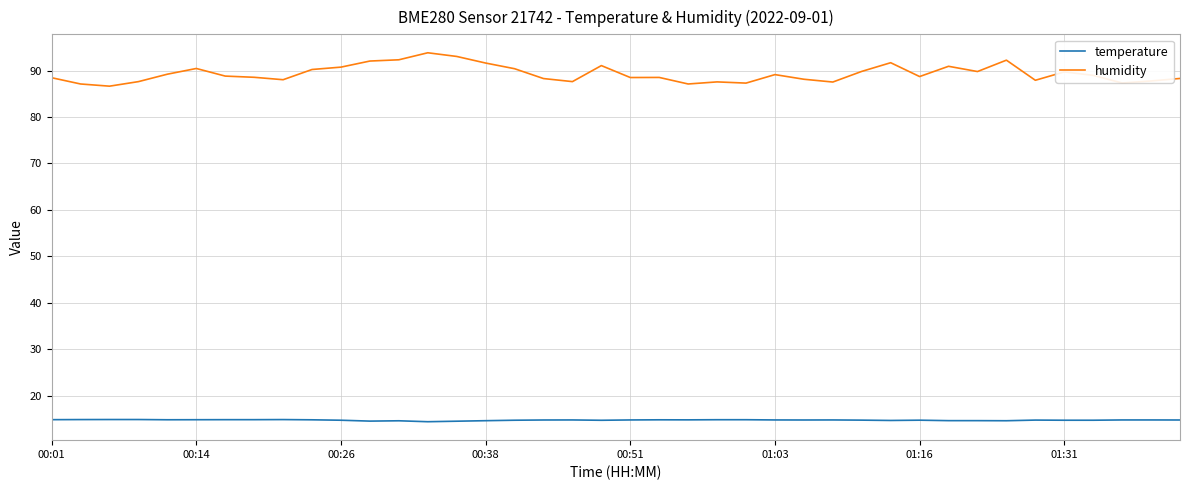

Which series has the widest spread of values?

humidity